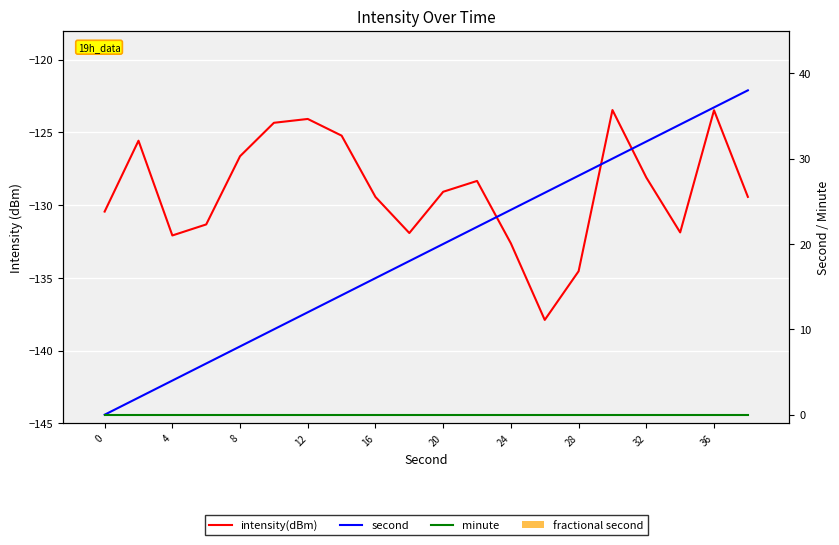

How many categories are shown in the chart?

20